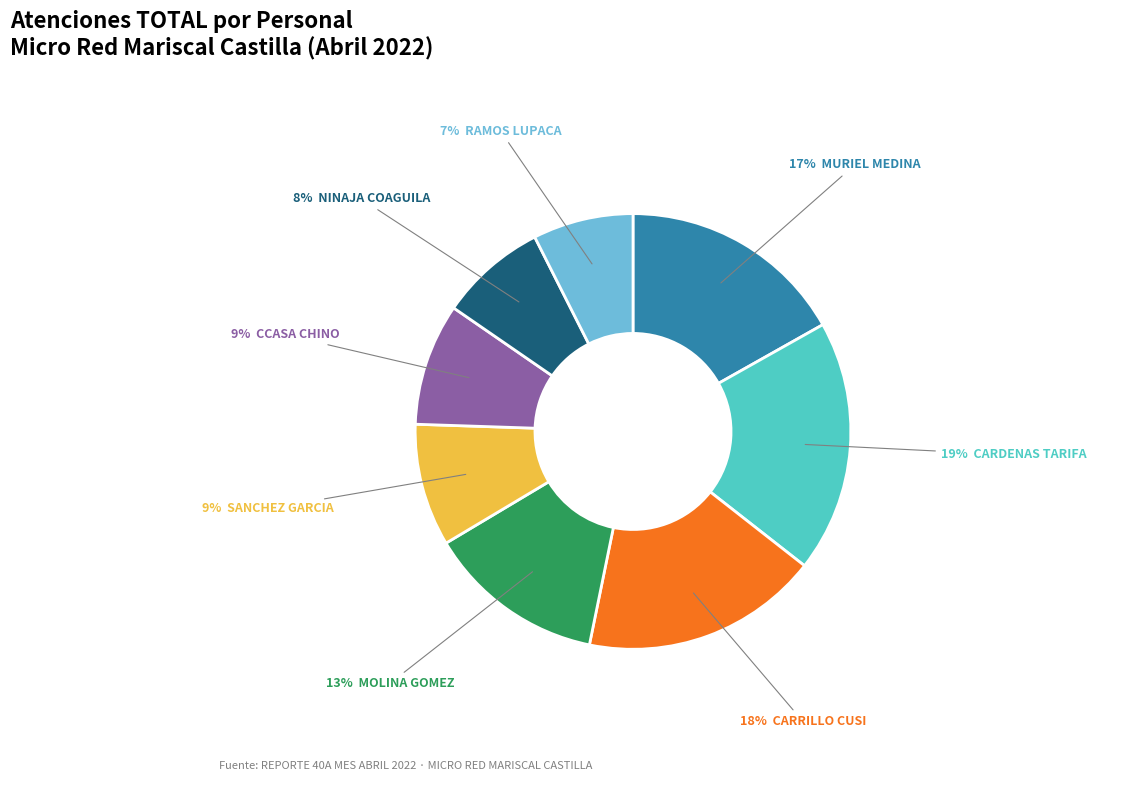

Does any single category account for the majority?

No